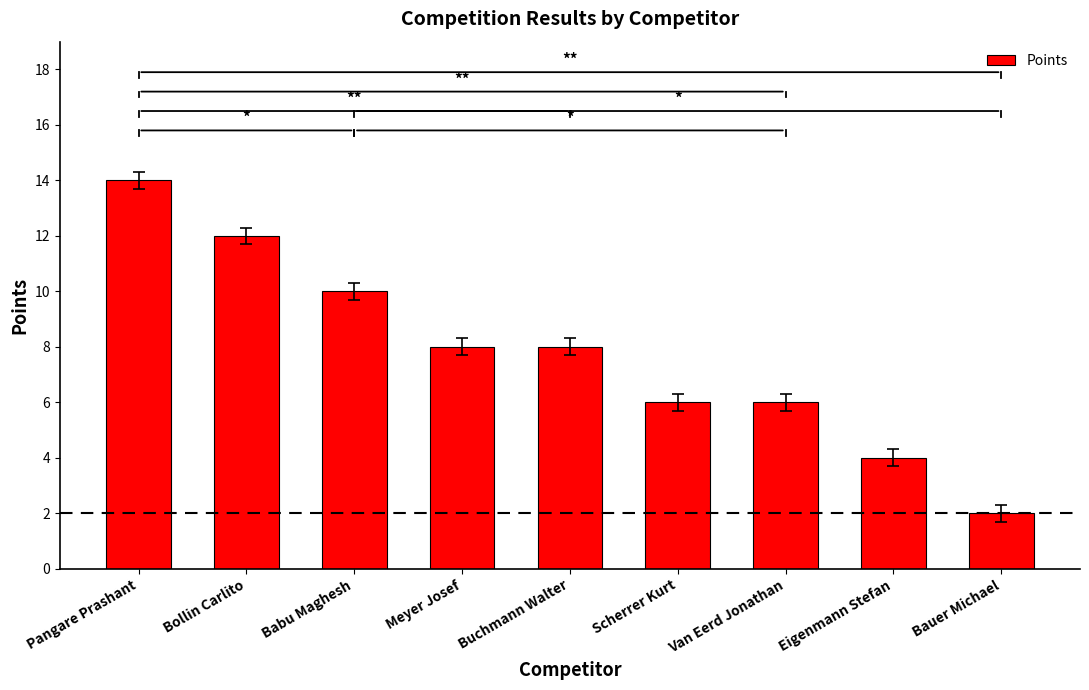

What is the value of the 9th bar from the left?

2